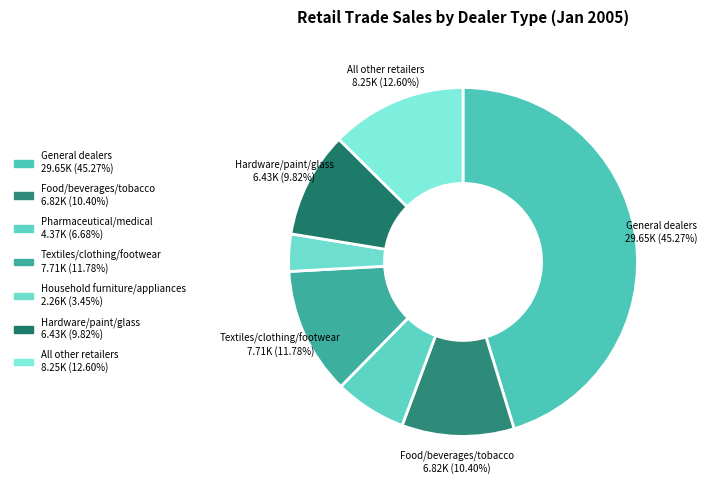

To the nearest percent, what is the difference between the largest and smallest slice percentages?

42%